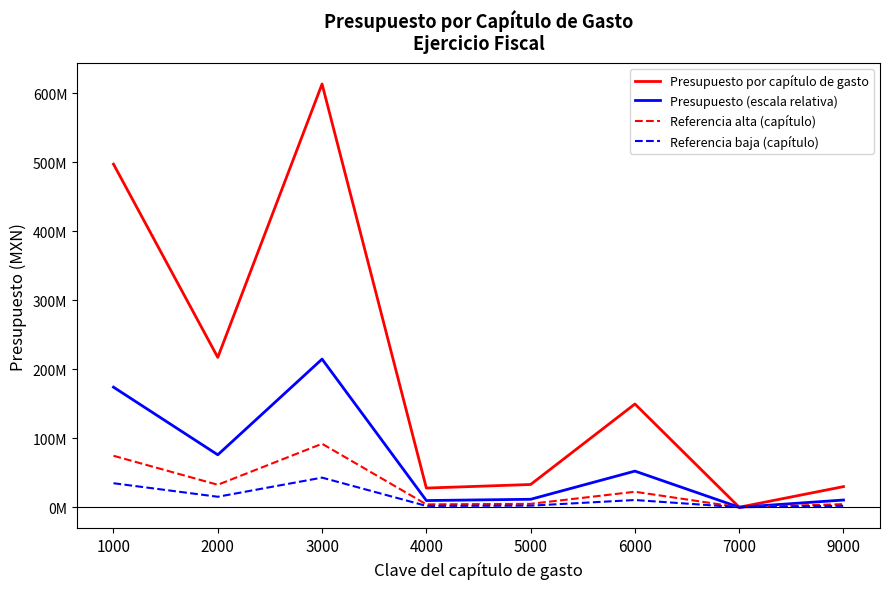

What is the value of the Referencia baja (capítulo) point at the 4th from the left?

1946202.8